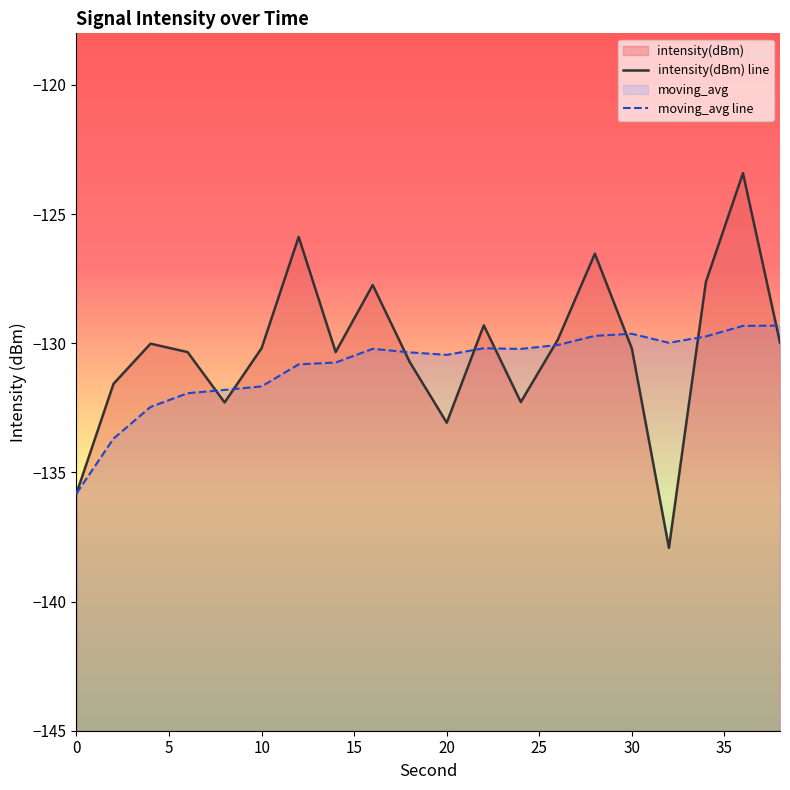

Reading left to right, transcribe all the data shown in this chart.

intensity(dBm) line: -135.8	-131.6	-130.0	-130.3	-132.3	-130.2	-125.9	-130.3	-127.7	-130.7	-133.1	-129.3	-132.3	-129.9	-126.5	-130.2	-137.9	-127.6	-123.4	-130.0
moving_avg line: -135.8	-133.7	-132.5	-131.9	-131.8	-131.7	-130.8	-130.7	-130.2	-130.4	-130.4	-130.2	-130.2	-130.1	-129.7	-129.6	-130.0	-129.7	-129.3	-129.3